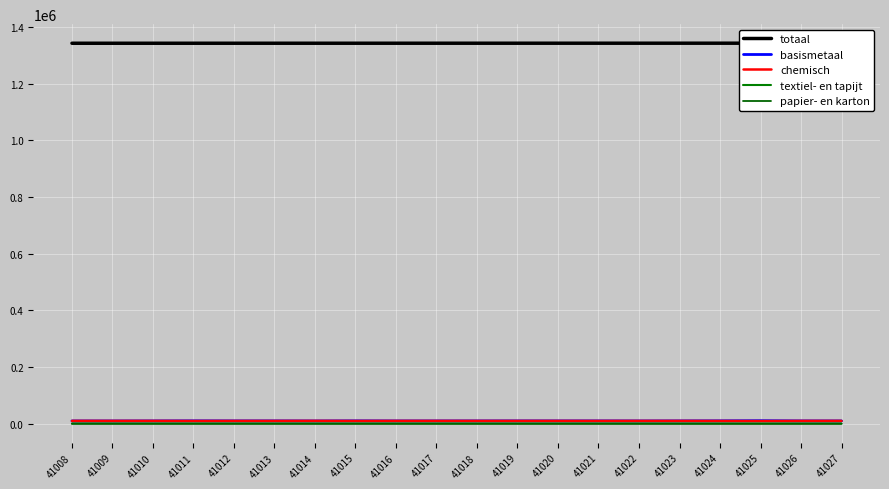

How many values in the totaal series exceed 1342612?

9